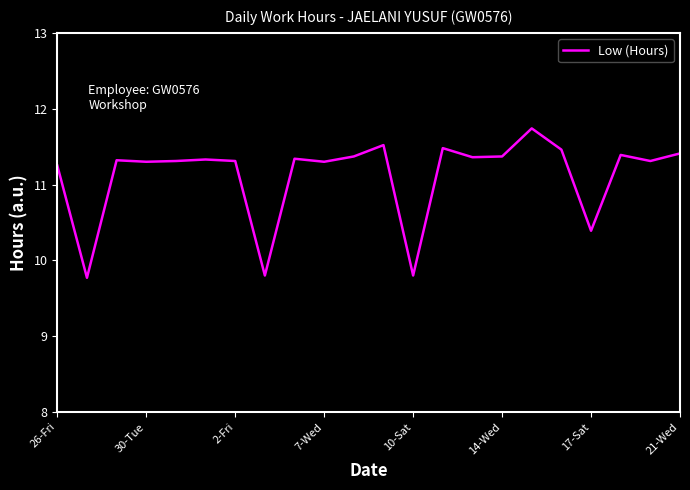

What is the maximum value shown in the chart?

11.7